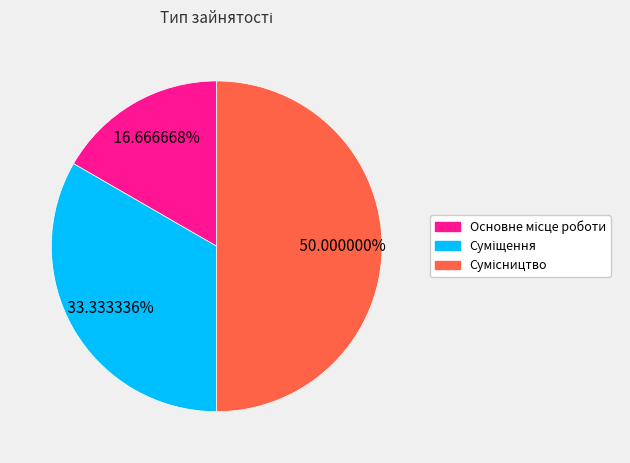

What is the total percentage of Основне місце роботи and Суміщення?

50.0%